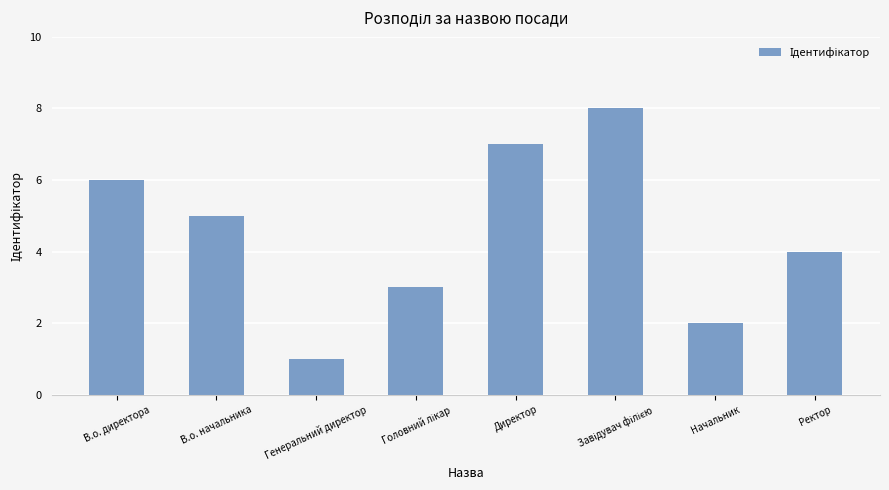

What is the change in value from В.о. директора to Директор?

+1